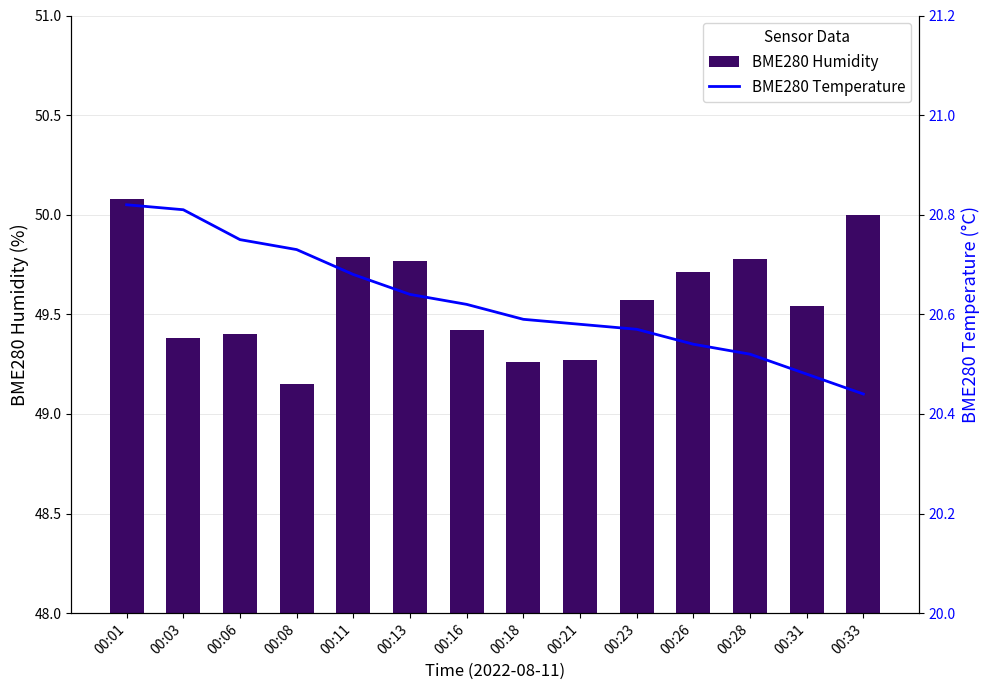

What value does the BME280 Temperature series have at 00:23?

20.6